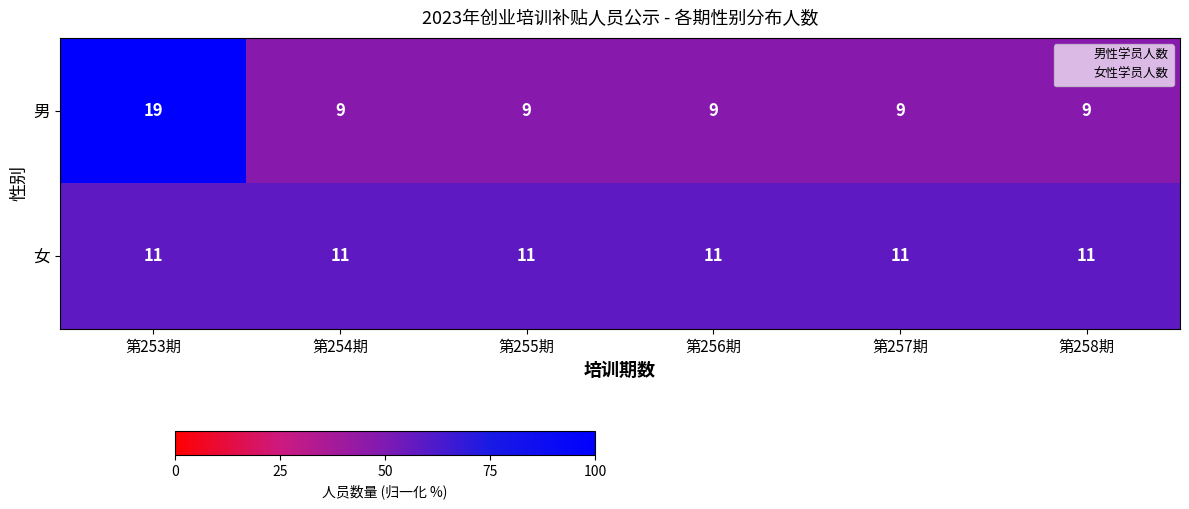

Is it true that 男 equals 9 at 第257期?

True